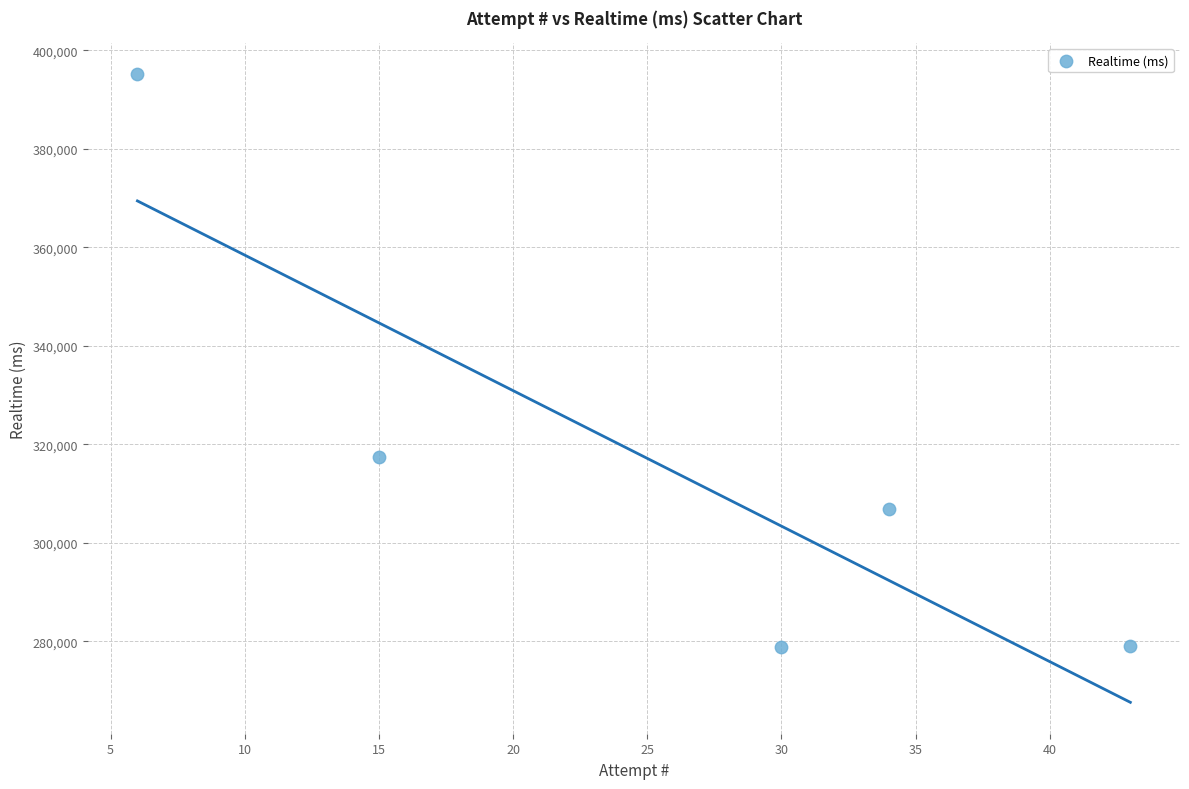

What is the average Y value?

315476